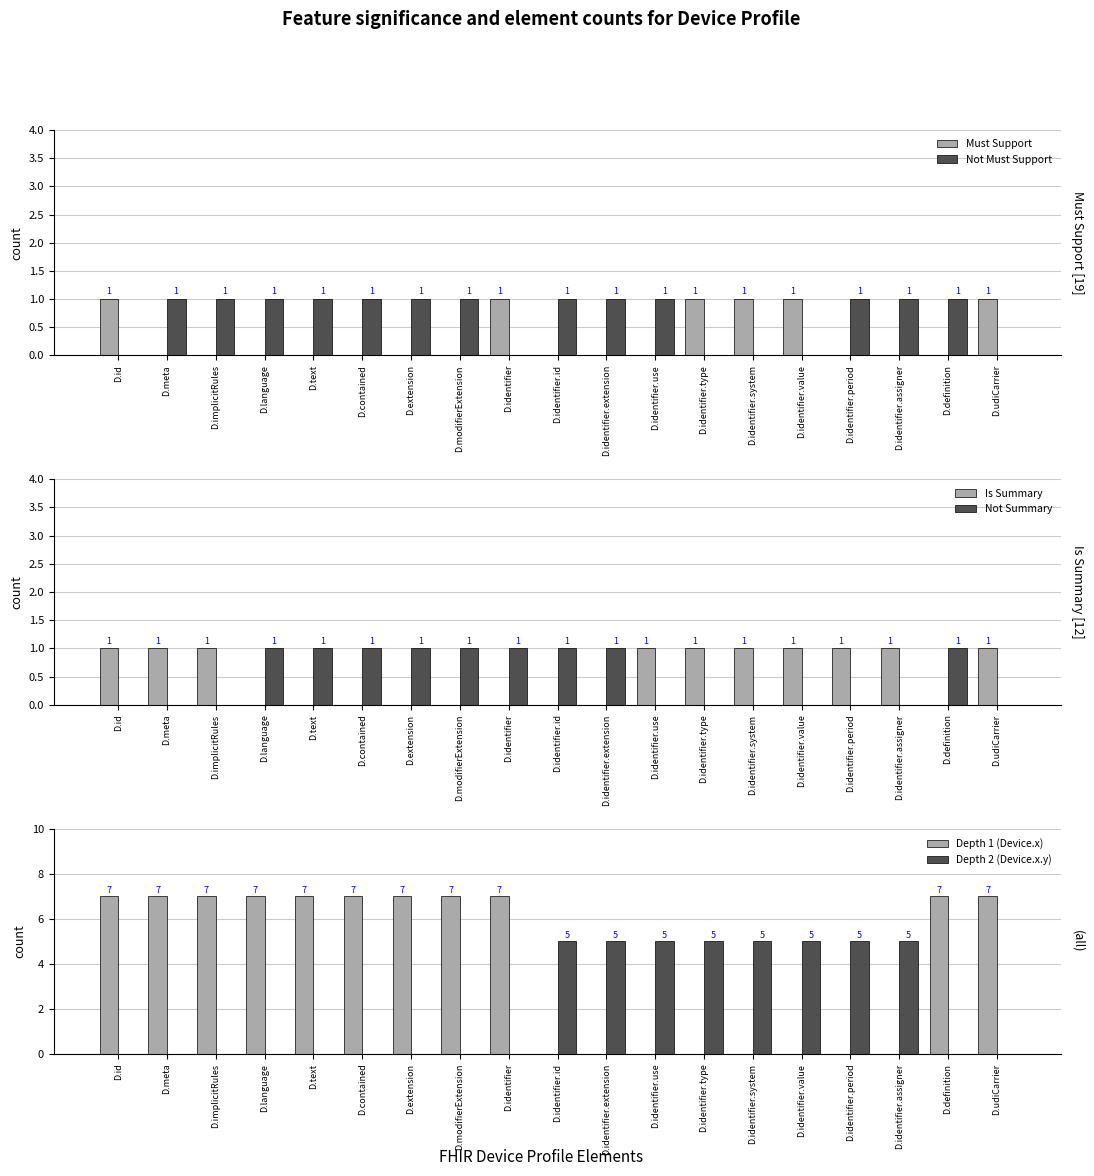

Rank the series by their maximum value, from lowest to highest.

Must Support, Not Must Support, Is Summary, Not Summary, Depth 2 (Device.x.y), Depth 1 (Device.x)